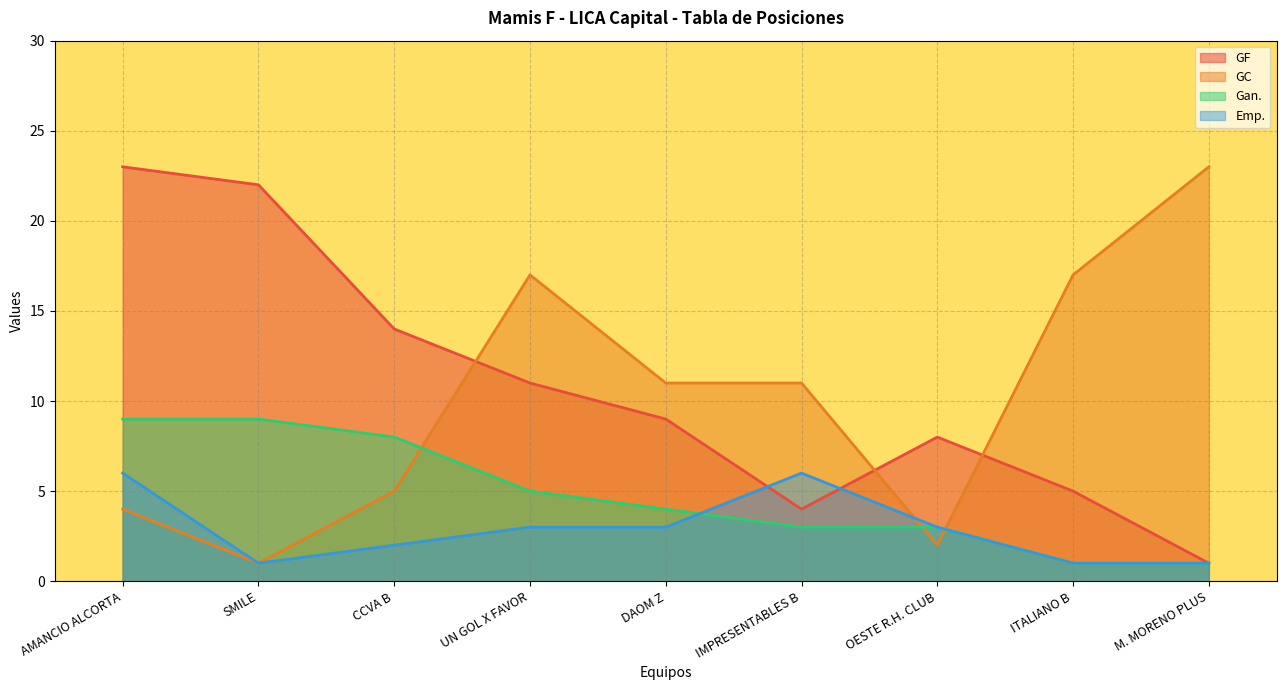

How many data points does each series have?

9